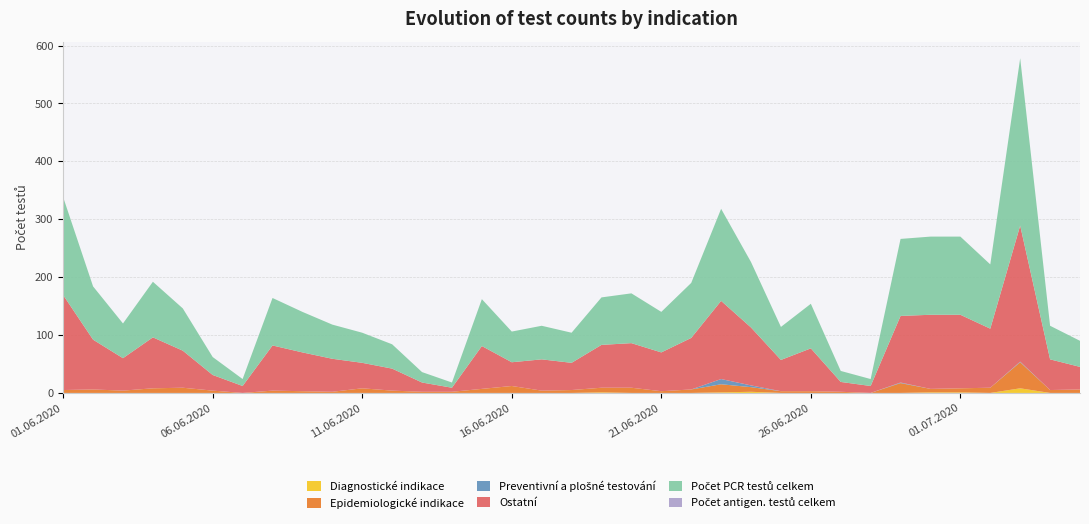

Reading right to left, what are all the values shown in this chart?

Diagnostické indikace: 05.07.2020=0	04.07.2020=0	03.07.2020=8	02.07.2020=0	01.07.2020=1	30.06.2020=1	29.06.2020=0	28.06.2020=0	27.06.2020=0	26.06.2020=0	25.06.2020=0	24.06.2020=2	23.06.2020=1	22.06.2020=0	21.06.2020=0	20.06.2020=0	19.06.2020=1	18.06.2020=0	17.06.2020=0	16.06.2020=0	15.06.2020=0	14.06.2020=0	13.06.2020=0	12.06.2020=0	11.06.2020=0	10.06.2020=0	09.06.2020=0	08.06.2020=0	07.06.2020=0	06.06.2020=0	05.06.2020=0	04.06.2020=0	03.06.2020=0	02.06.2020=0	01.06.2020=0
Epidemiologické indikace: 05.07.2020=6	04.07.2020=5	03.07.2020=45	02.07.2020=9	01.07.2020=7	30.06.2020=6	29.06.2020=17	28.06.2020=0	27.06.2020=2	26.06.2020=3	25.06.2020=3	24.06.2020=8	23.06.2020=14	22.06.2020=6	21.06.2020=3	20.06.2020=9	19.06.2020=8	18.06.2020=5	17.06.2020=4	16.06.2020=12	15.06.2020=7	14.06.2020=2	13.06.2020=2	12.06.2020=4	11.06.2020=8	10.06.2020=2	09.06.2020=3	08.06.2020=4	07.06.2020=0	06.06.2020=4	05.06.2020=9	04.06.2020=8	03.06.2020=4	02.06.2020=6	01.06.2020=5
Preventivní a plošné testování: 05.07.2020=0	04.07.2020=0	03.07.2020=1	02.07.2020=0	01.07.2020=0	30.06.2020=0	29.06.2020=1	28.06.2020=0	27.06.2020=0	26.06.2020=0	25.06.2020=0	24.06.2020=3	23.06.2020=9	22.06.2020=0	21.06.2020=0	20.06.2020=0	19.06.2020=0	18.06.2020=0	17.06.2020=0	16.06.2020=0	15.06.2020=0	14.06.2020=0	13.06.2020=0	12.06.2020=0	11.06.2020=0	10.06.2020=0	09.06.2020=0	08.06.2020=0	07.06.2020=0	06.06.2020=0	05.06.2020=0	04.06.2020=0	03.06.2020=0	02.06.2020=0	01.06.2020=0
Ostatní: 05.07.2020=39	04.07.2020=53	03.07.2020=235	02.07.2020=102	01.07.2020=127	30.06.2020=128	29.06.2020=115	28.06.2020=12	27.06.2020=17	26.06.2020=74	25.06.2020=54	24.06.2020=100	23.06.2020=135	22.06.2020=89	21.06.2020=67	20.06.2020=77	19.06.2020=74	18.06.2020=47	17.06.2020=54	16.06.2020=41	15.06.2020=74	14.06.2020=7	13.06.2020=16	12.06.2020=38	11.06.2020=44	10.06.2020=57	09.06.2020=67	08.06.2020=78	07.06.2020=12	06.06.2020=27	05.06.2020=64	04.06.2020=88	03.06.2020=56	02.06.2020=86	01.06.2020=164
Počet PCR testů celkem: 05.07.2020=45	04.07.2020=58	03.07.2020=289	02.07.2020=111	01.07.2020=135	30.06.2020=135	29.06.2020=133	28.06.2020=12	27.06.2020=19	26.06.2020=77	25.06.2020=57	24.06.2020=113	23.06.2020=159	22.06.2020=95	21.06.2020=70	20.06.2020=86	19.06.2020=82	18.06.2020=52	17.06.2020=58	16.06.2020=53	15.06.2020=81	14.06.2020=9	13.06.2020=18	12.06.2020=42	11.06.2020=52	10.06.2020=59	09.06.2020=70	08.06.2020=82	07.06.2020=12	06.06.2020=31	05.06.2020=73	04.06.2020=96	03.06.2020=60	02.06.2020=92	01.06.2020=169
Počet antigen. testů celkem: 05.07.2020=0	04.07.2020=0	03.07.2020=0	02.07.2020=0	01.07.2020=0	30.06.2020=0	29.06.2020=0	28.06.2020=0	27.06.2020=0	26.06.2020=0	25.06.2020=0	24.06.2020=0	23.06.2020=0	22.06.2020=0	21.06.2020=0	20.06.2020=0	19.06.2020=0	18.06.2020=0	17.06.2020=0	16.06.2020=0	15.06.2020=0	14.06.2020=0	13.06.2020=0	12.06.2020=0	11.06.2020=0	10.06.2020=0	09.06.2020=0	08.06.2020=0	07.06.2020=0	06.06.2020=0	05.06.2020=0	04.06.2020=0	03.06.2020=0	02.06.2020=0	01.06.2020=0